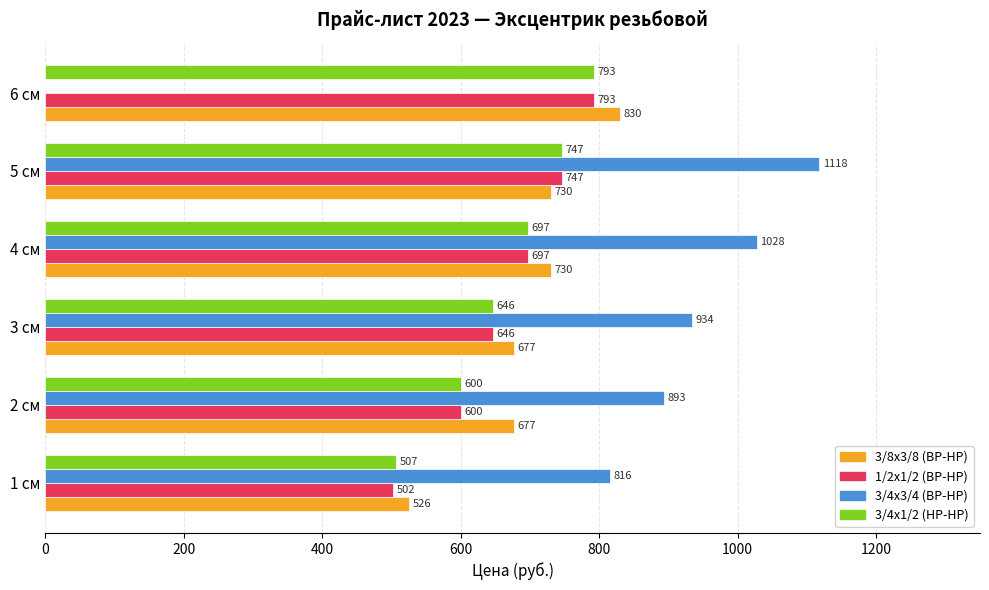

At which category is the sum across all series the highest?

5 см